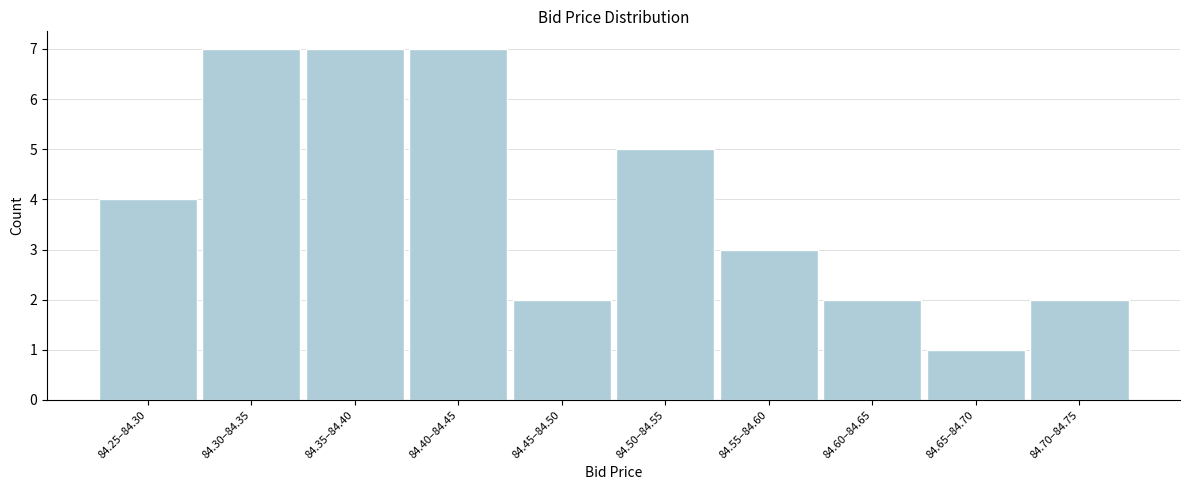

Reading left to right, extract all data points from this chart.

4	7	7	7	2	5	3	2	1	2